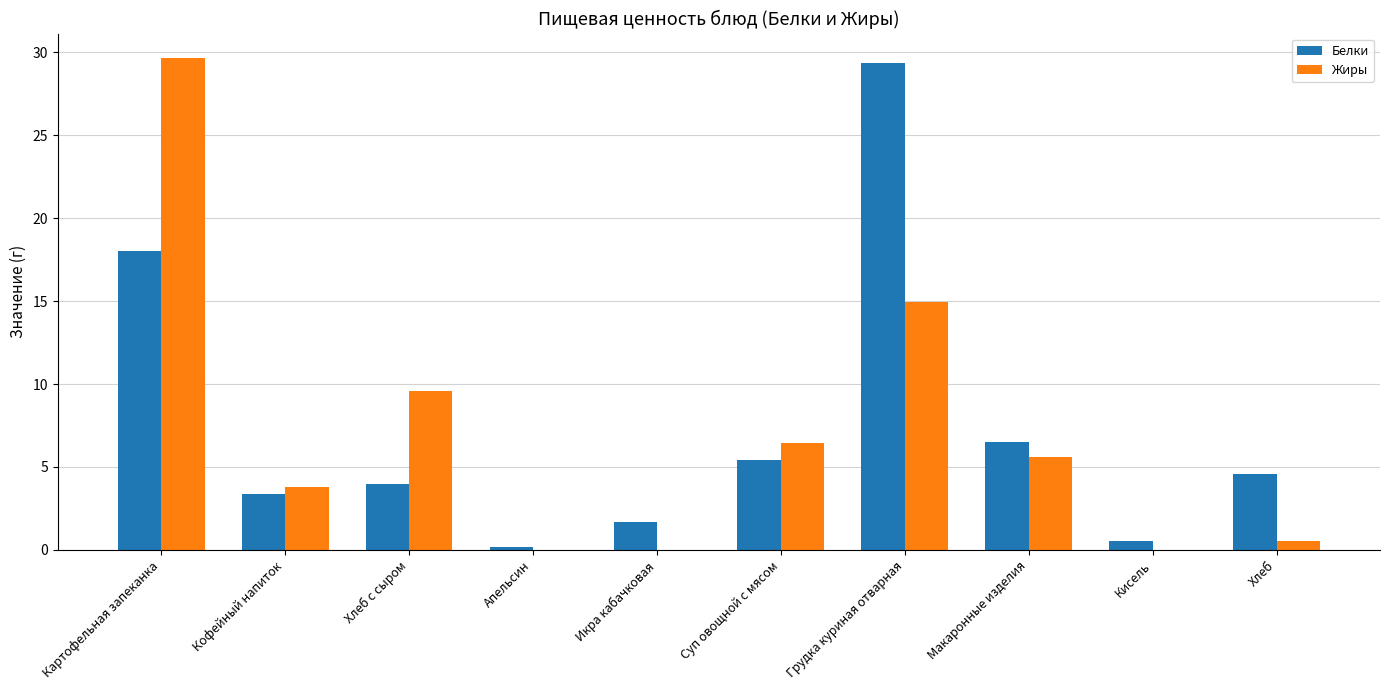

What is the sum of all Жиры values?

70.6